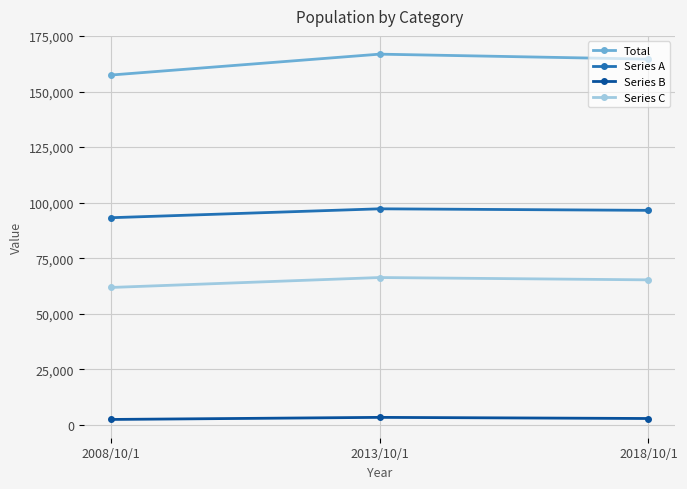

Rank the series by their average value, from highest to lowest.

Total, Series A, Series C, Series B